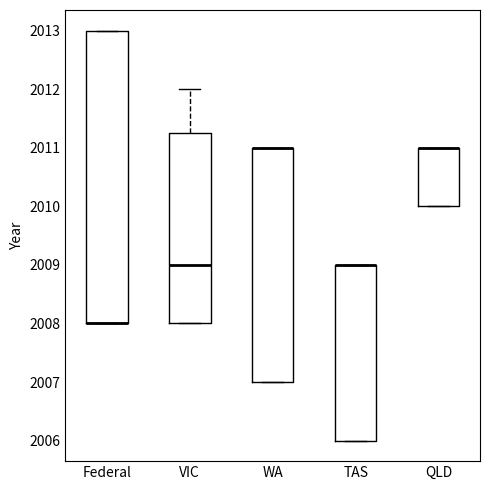

Reading left to right, read every box against the y-axis: the position of its median line, the range the box covers, and the ends of its whiskers. The values are not printed on the chart, so give them approximately, as read against the axis.

Federal: median 2008.0 (drawn on the box's lower edge), box 2008.0 to 2013.0, whiskers 2008.0 to 2013.0
VIC: median 2009.0, box 2008.0 to 2011.3, whiskers 2008.0 to 2012.0
WA: median 2011.0 (drawn on the box's upper edge), box 2007.0 to 2011.0, whiskers 2007.0 to 2011.0
TAS: median 2009.0 (drawn on the box's upper edge), box 2006.0 to 2009.0, whiskers 2006.0 to 2009.0
QLD: median 2011.0 (drawn on the box's upper edge), box 2010.0 to 2011.0, whiskers 2010.0 to 2011.0